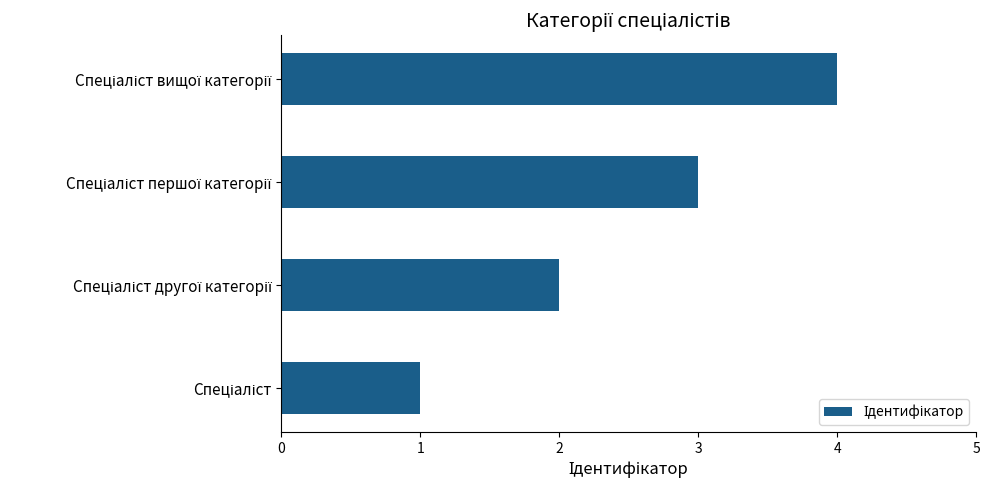

What is the greatest value displayed?

4